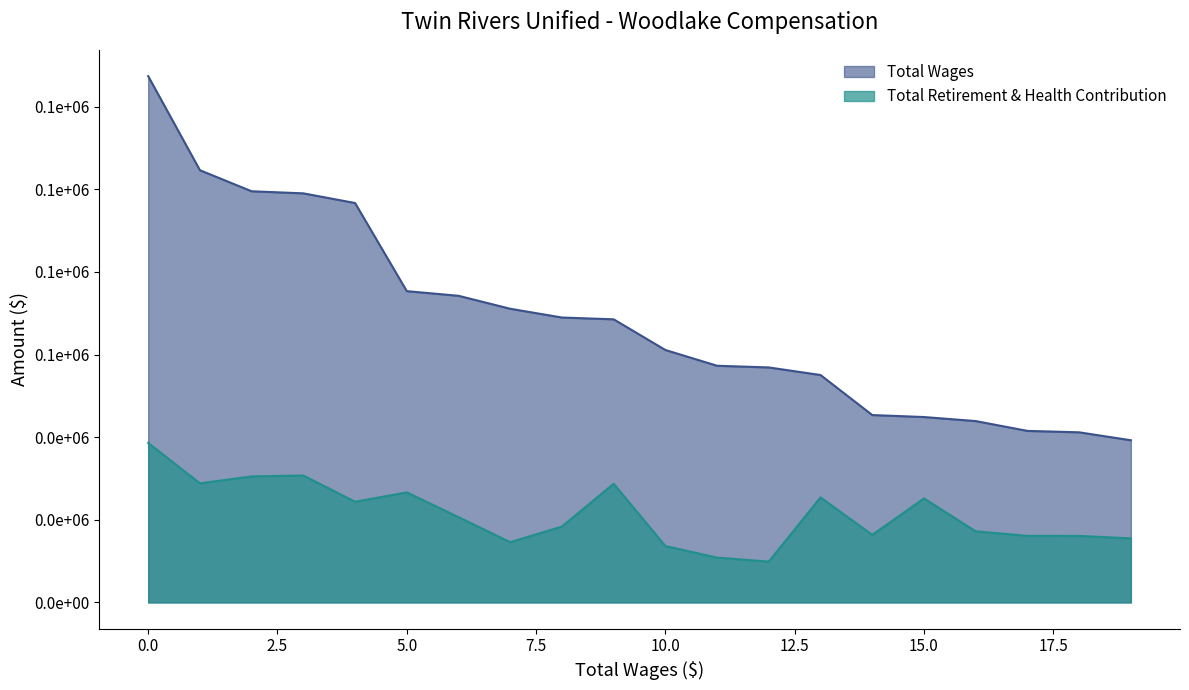

What is the lowest value of the Total Retirement & Health Contribution series?

9884